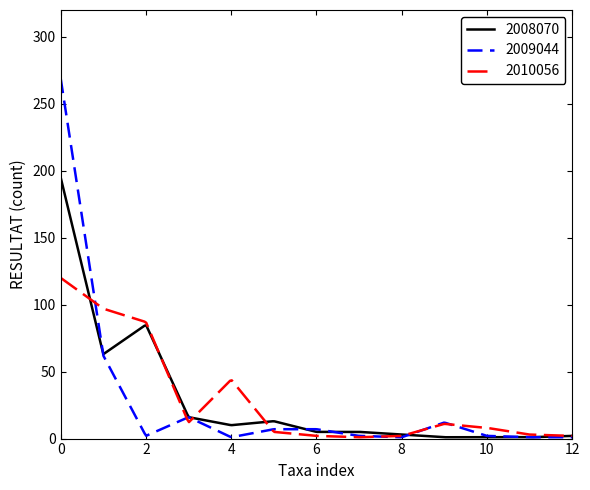

What is the highest value of the 2010056 series?

120.0